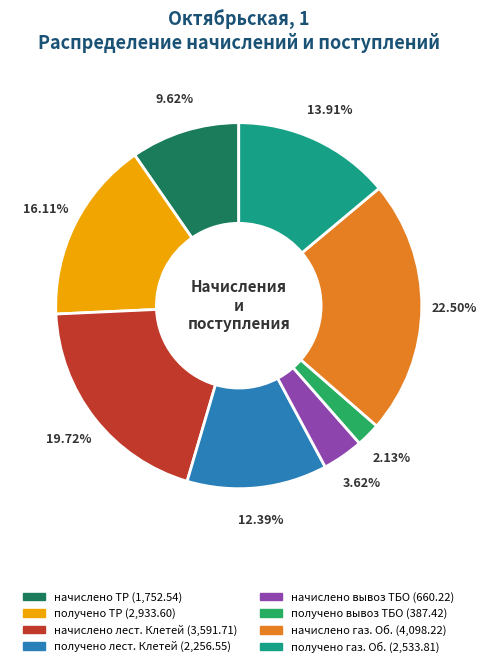

Which slice is the smallest?

получено вывоз ТБО